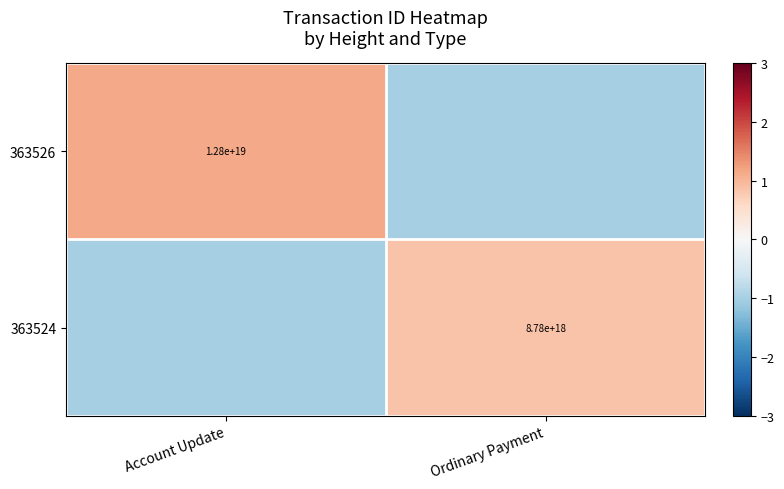

Rank the series at Account Update from highest to lowest value.

363526, 363524